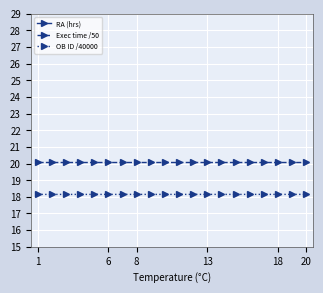

Where is OB ID /40000 nearest to the value 18?

1